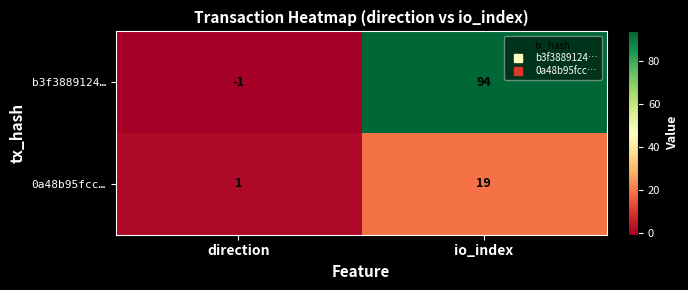

Where is 0a48b95fcc… nearest to the value 10?

direction